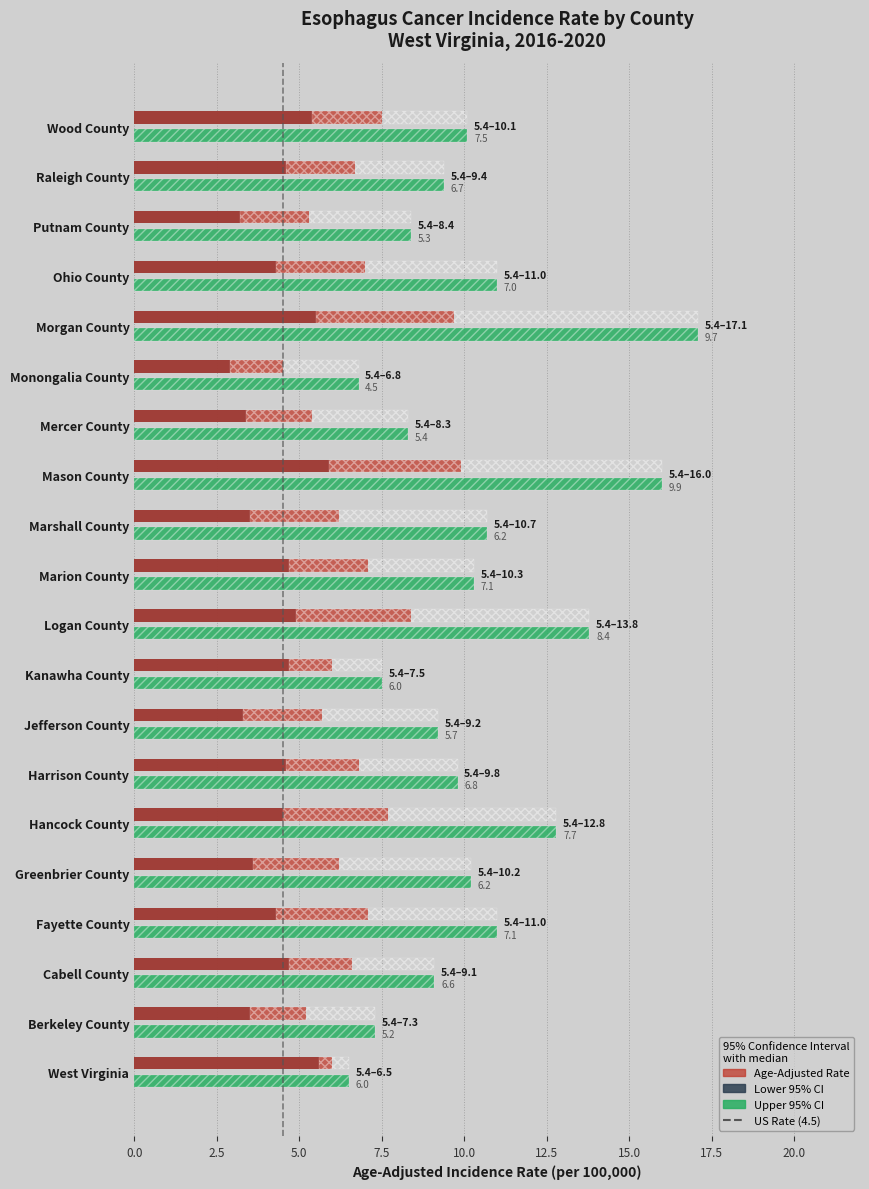

Which series has the largest total across all categories?

Upper 95% CI